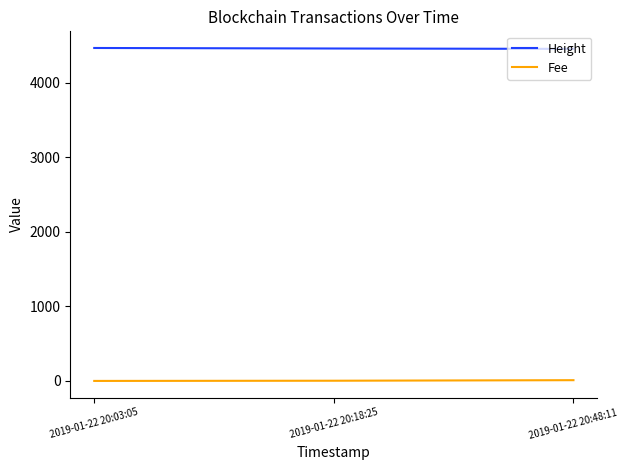

Where is Height nearest to the value 4457?

2019-01-22 20:18:25